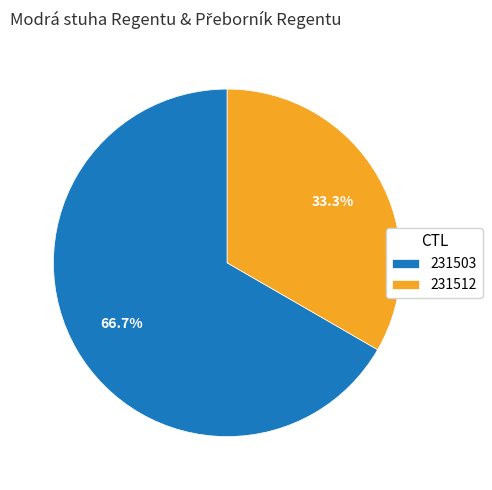

What is the ratio of the value at 231503 to the value at 231512?

2.0